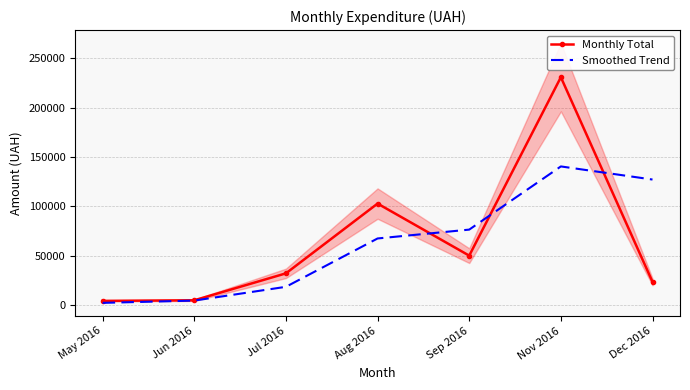

How many lines are shown in the chart?

2